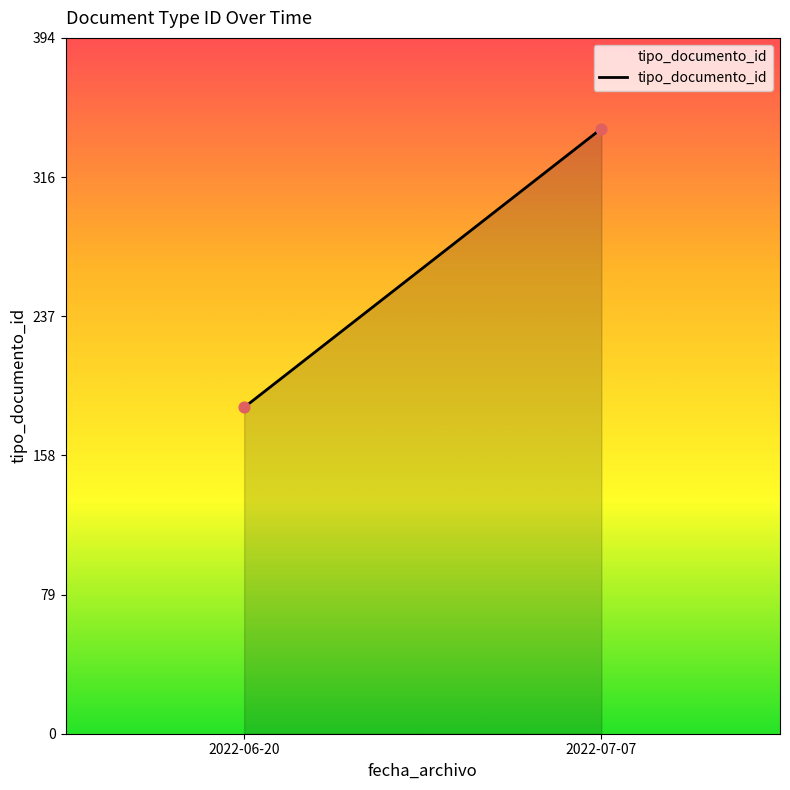

What is the average Y value?

264